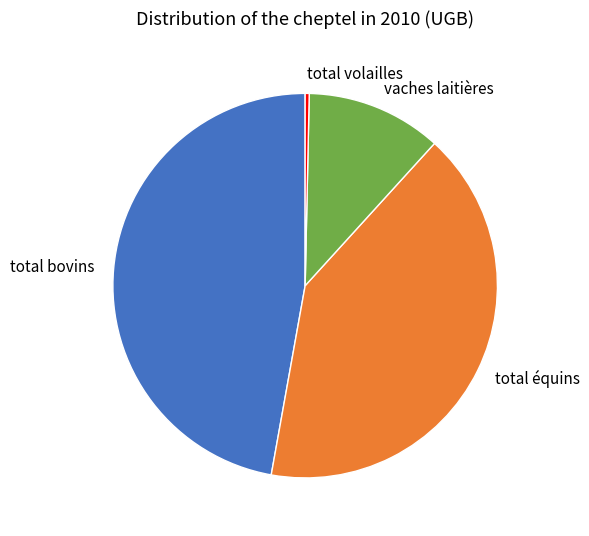

The total équins slice represents 41% of the pie. True or false?

True